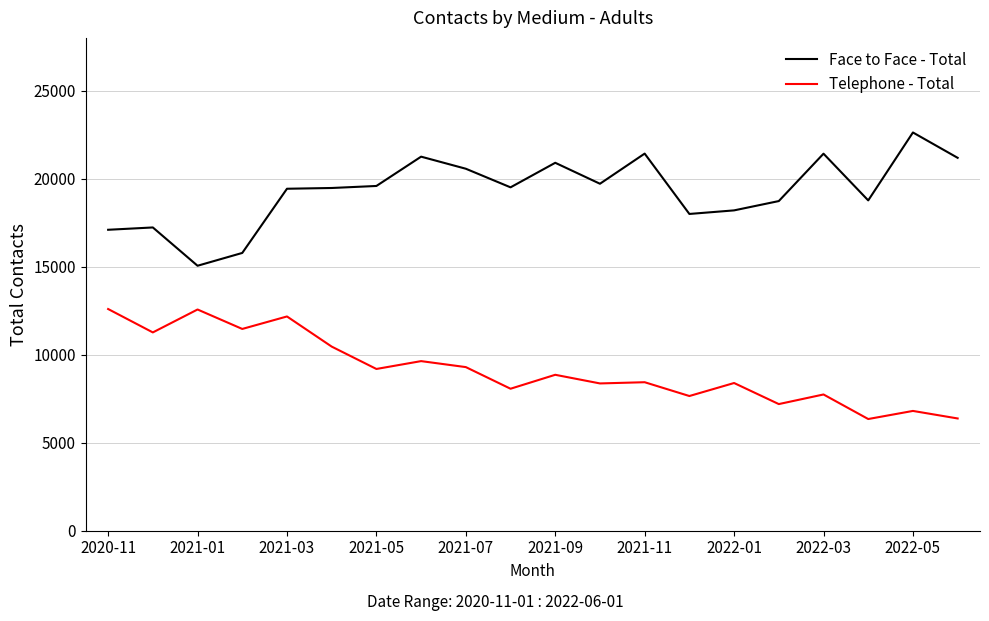

True or false: Telephone - Total and Face to Face - Total intersect in this chart.

False